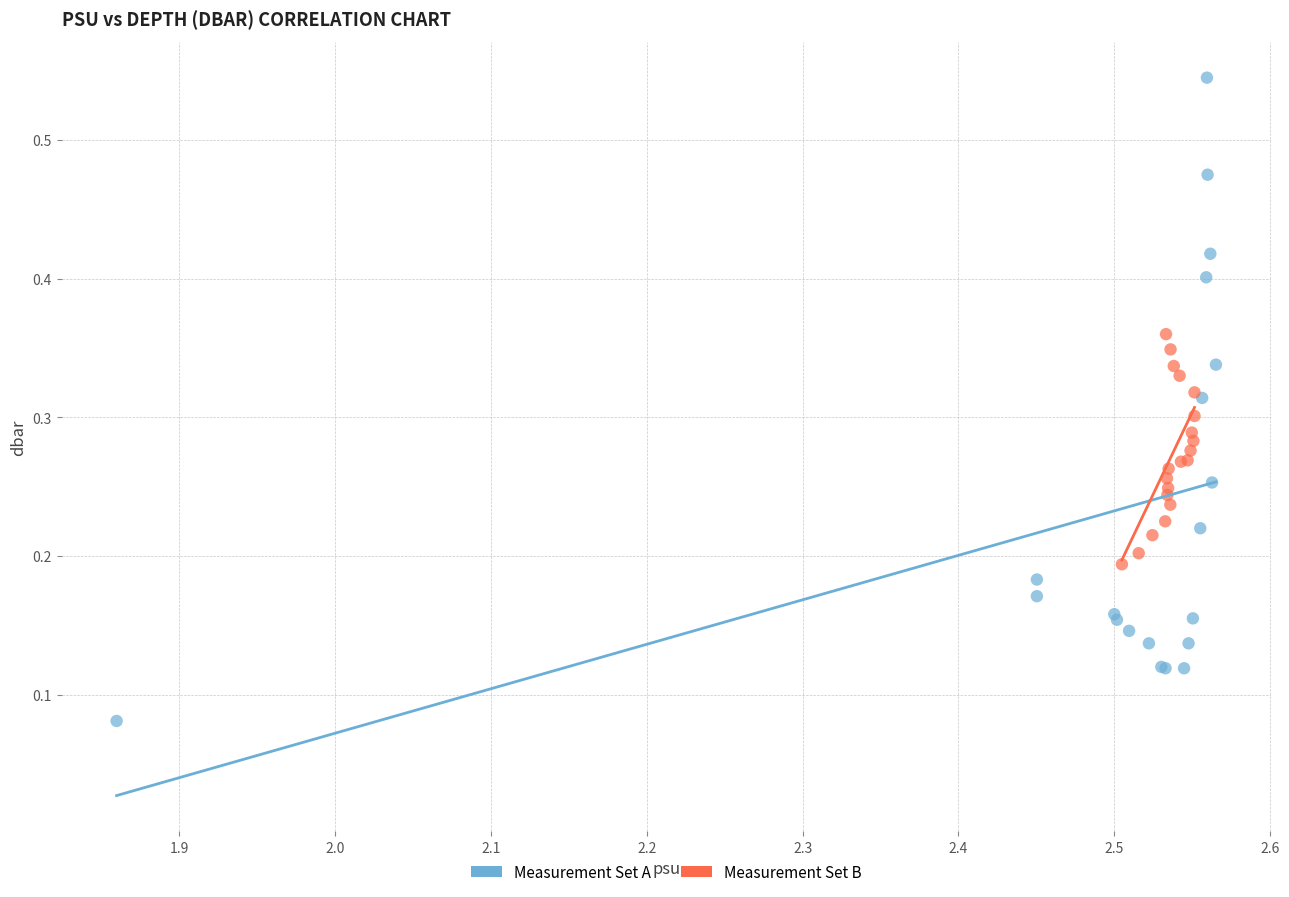

Which series reaches the maximum Y coordinate?

Measurement Set A